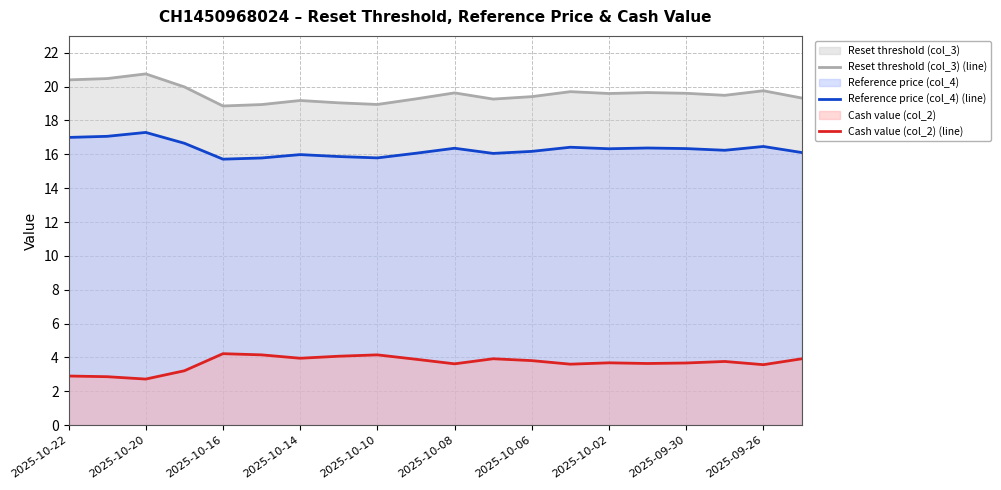

The value of Cash value (col_2) (line) at 2025-10-10 is 5.9. True or false?

False